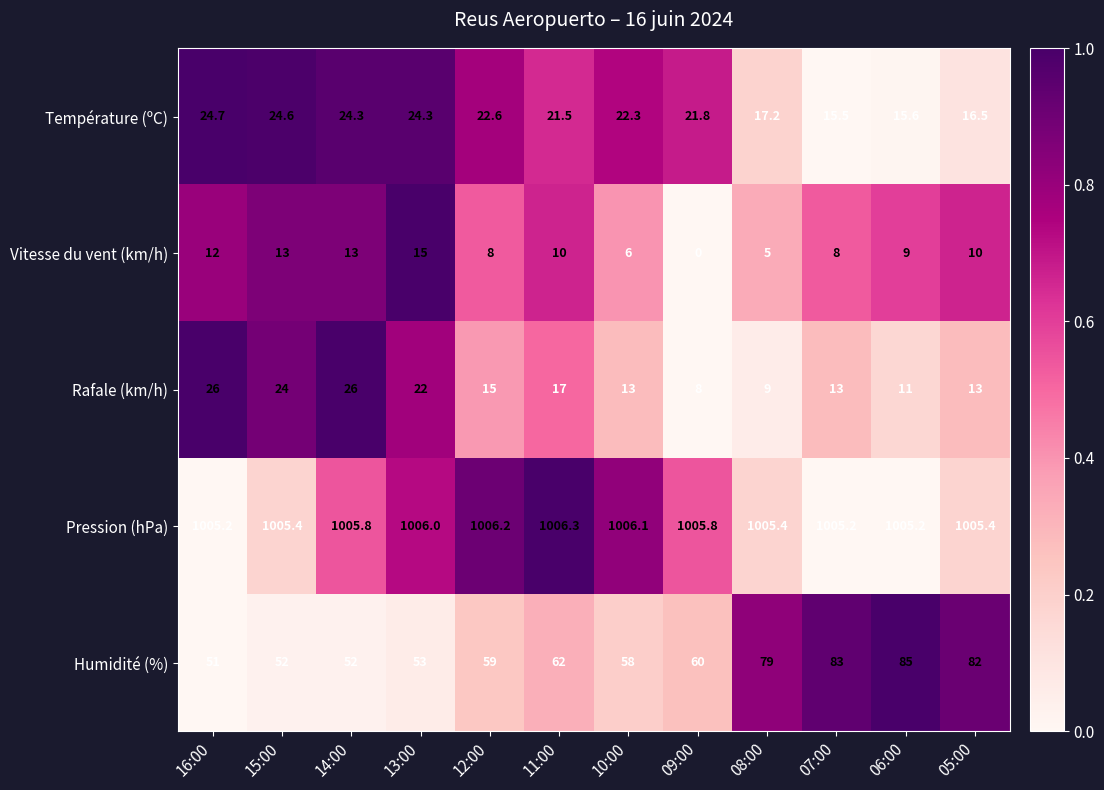

What is the average value of the Humidité (%) series?

64.7